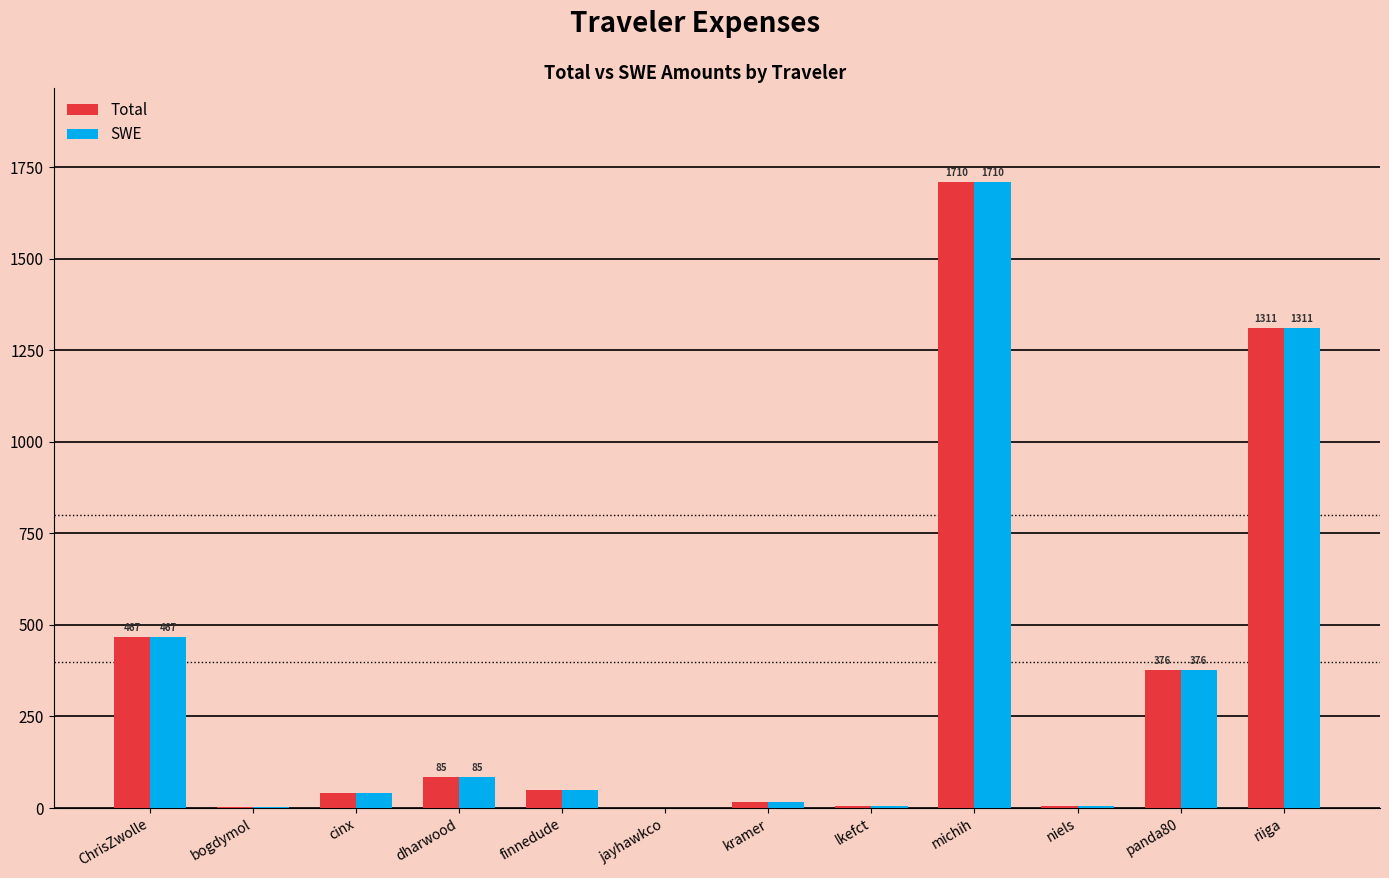

How many groups of bars are there?

12